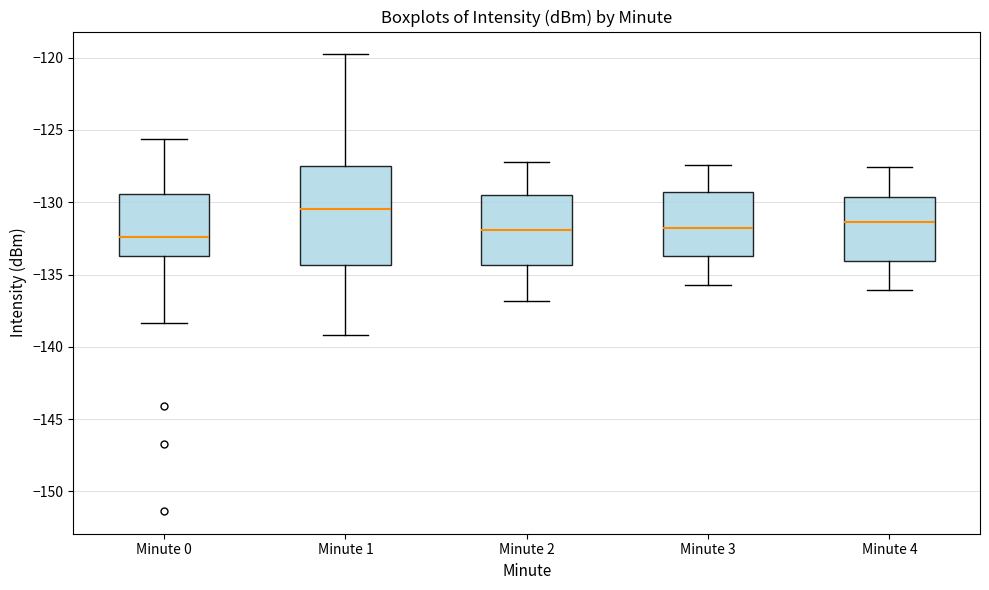

Reading left to right, read every box against the y-axis: the position of its median line, the range the box covers, and the ends of its whiskers. The values are not printed on the chart, so give them approximately, as read against the axis.

Minute 0: median -132.5, box -133.5 to -129.5, whiskers -138.5 to -125.5
Minute 1: median -130.5, box -134.5 to -127.5, whiskers -139.0 to -120.0
Minute 2: median -132.0, box -134.5 to -129.5, whiskers -137.0 to -127.0
Minute 3: median -131.5, box -133.5 to -129.5, whiskers -135.5 to -127.5
Minute 4: median -131.5, box -134.0 to -129.5, whiskers -136.0 to -127.5